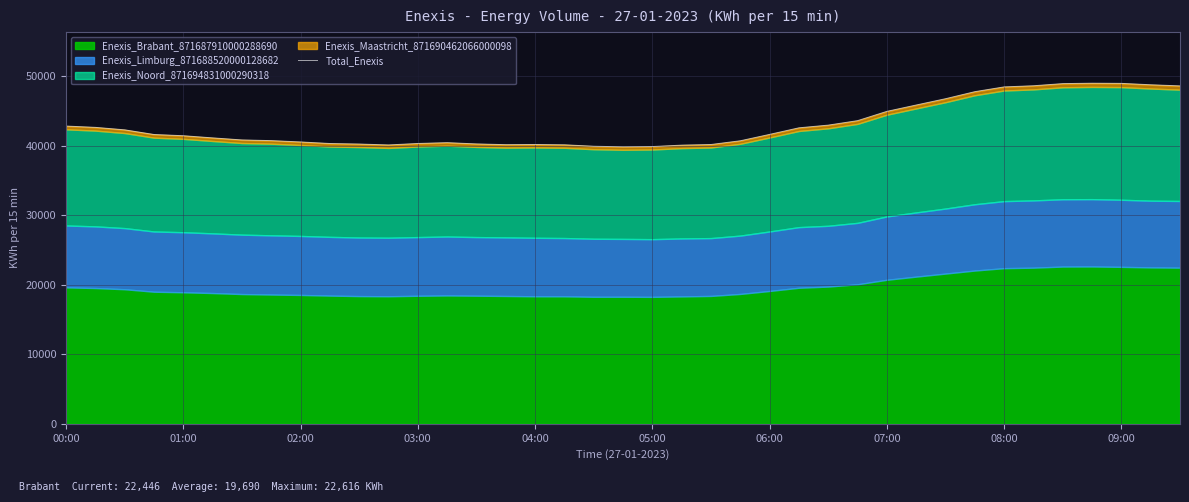

Is it true that the value at 33 is 48598?

True